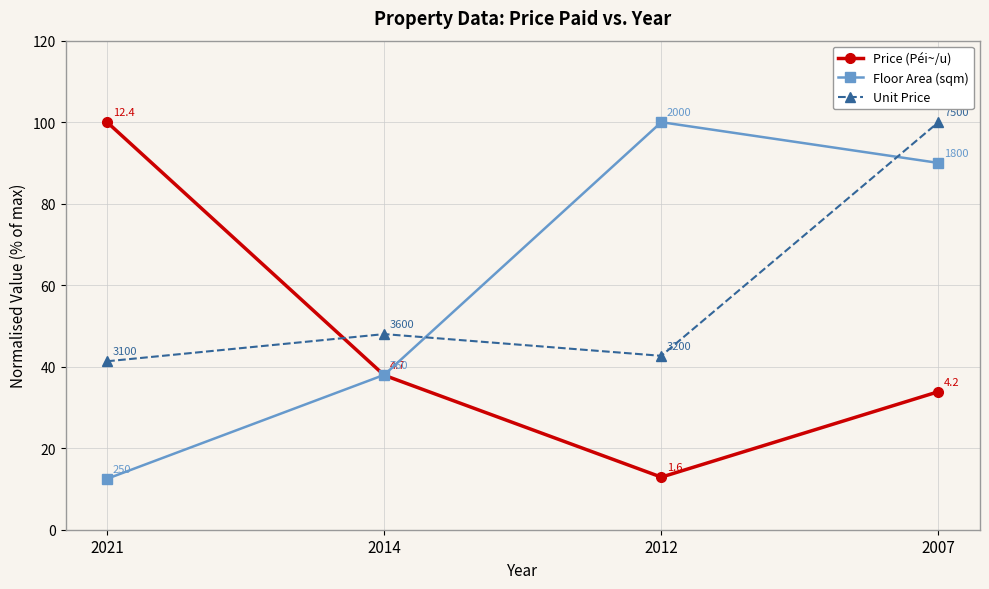

Read the Floor Area (sqm) value at 2012.

100.0